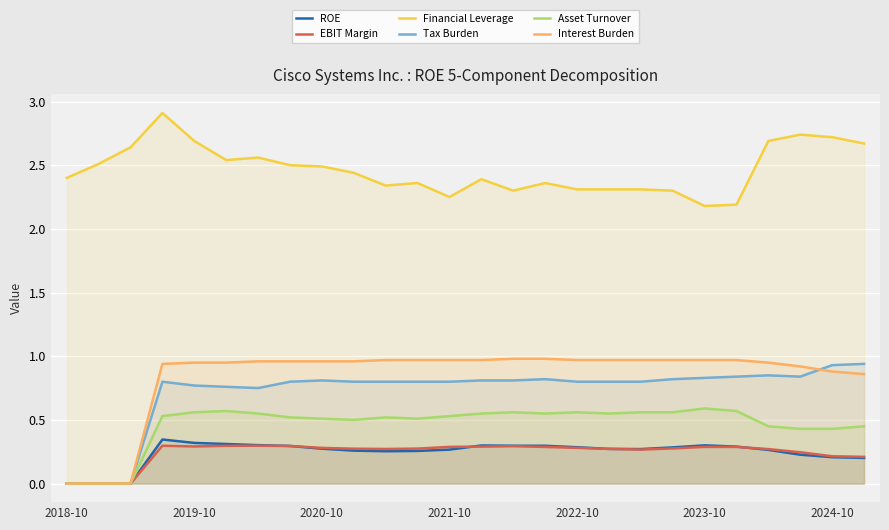

What position from the right is 14?

12